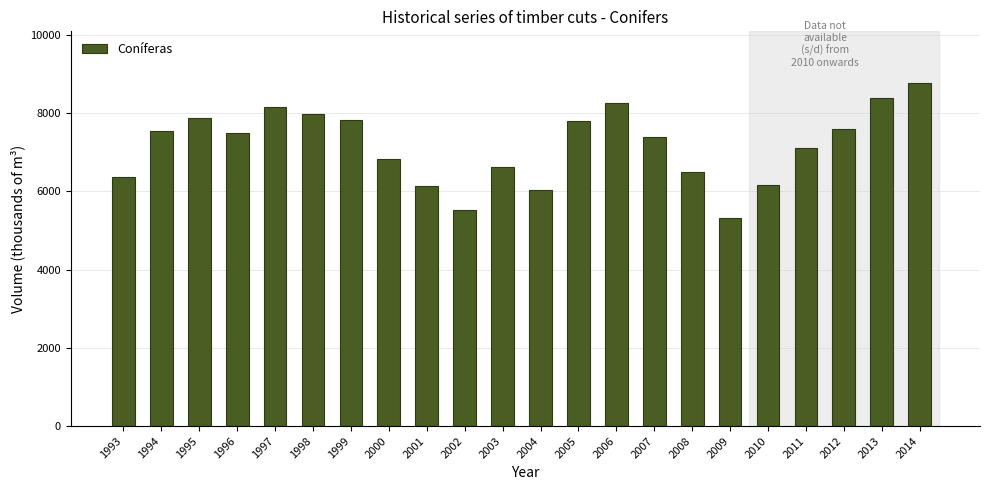

What is the change in value from 1997 to 2012?

-561.6